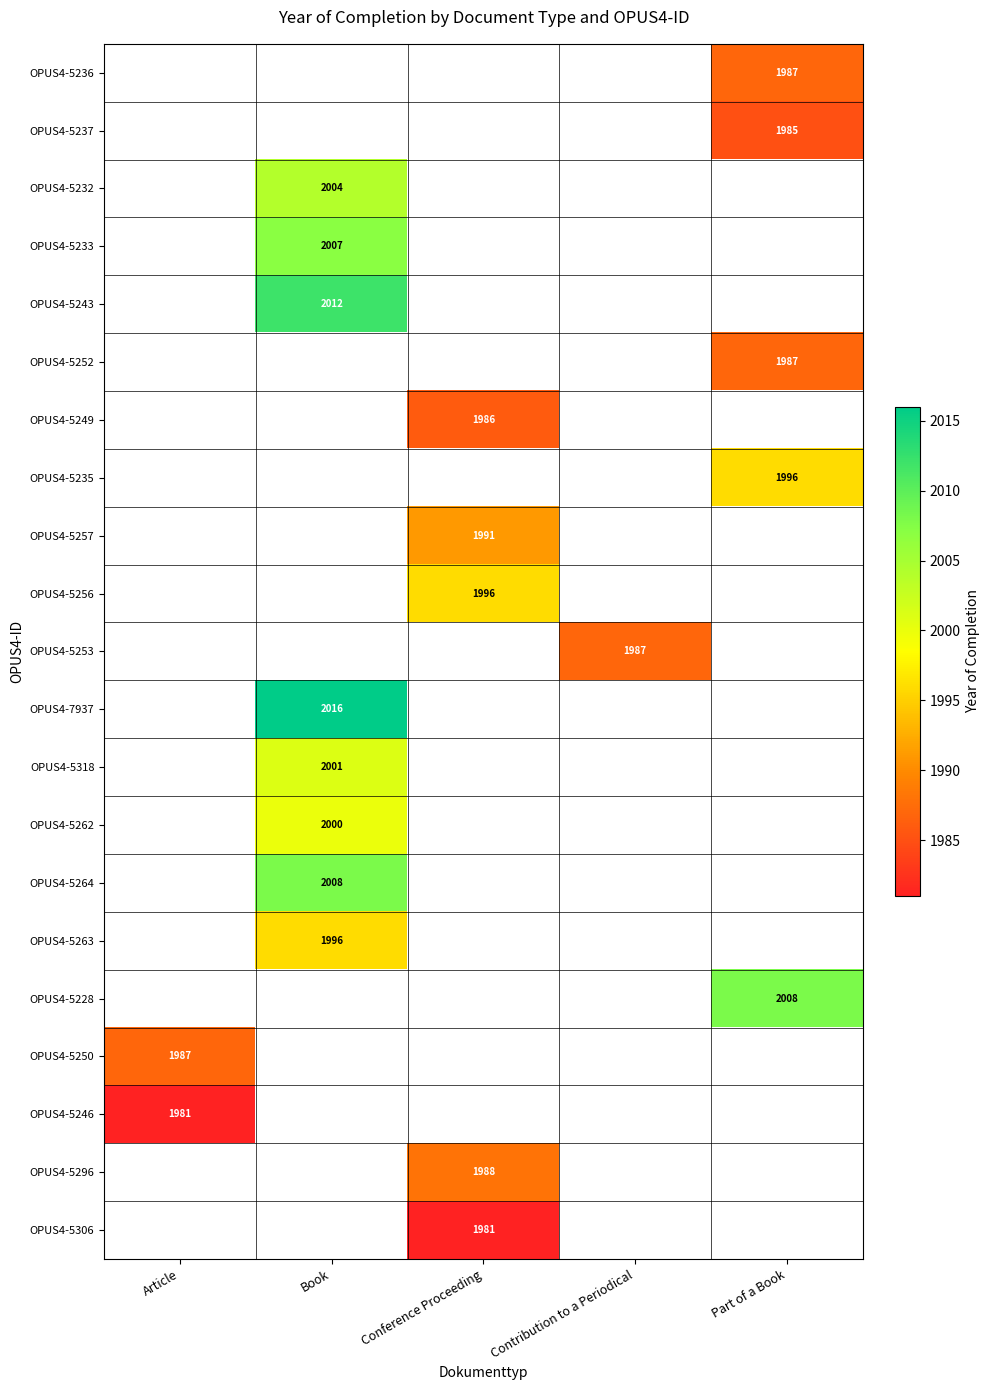

The OPUS4-5318 series shows 776 at Book. True or false?

False